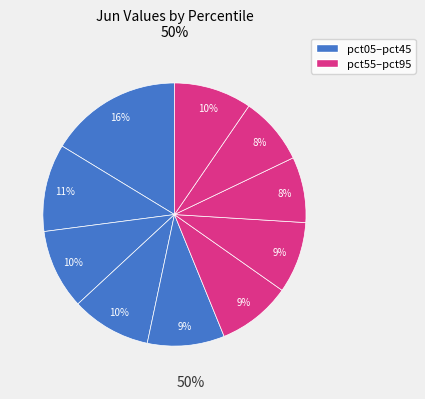

Does any single category account for the majority?

No